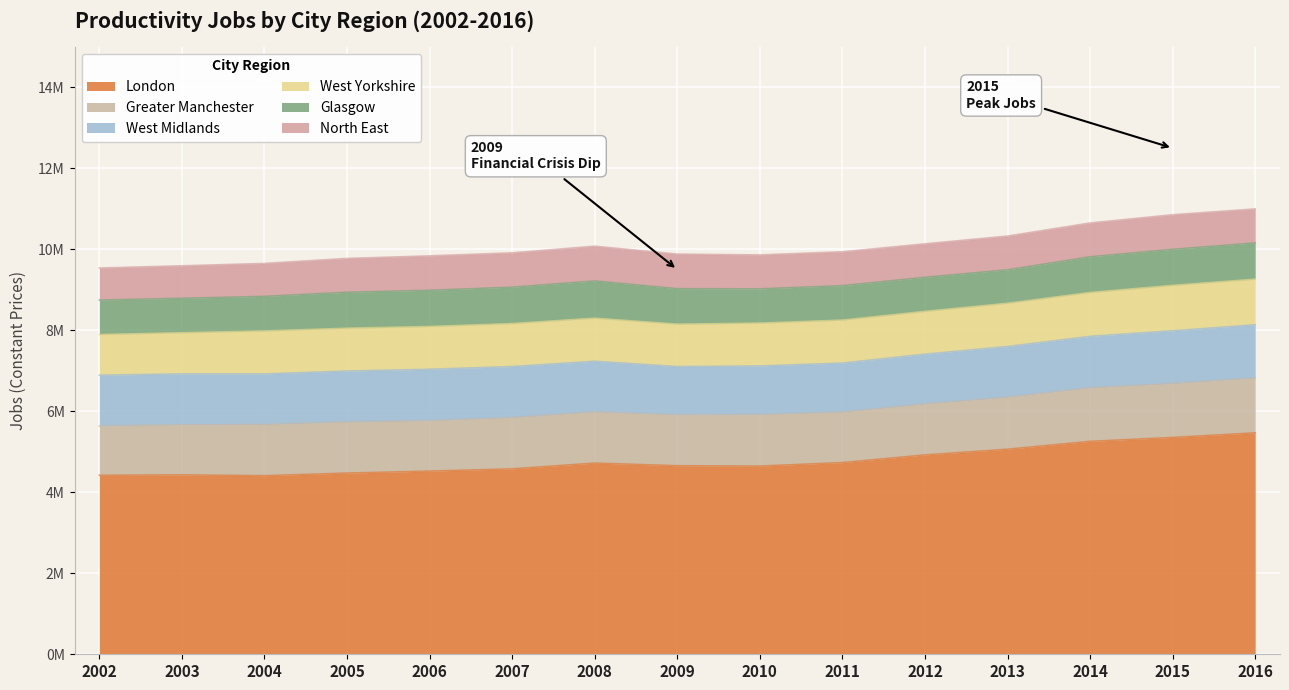

Does the chart display data point markers on the line(s)?

No